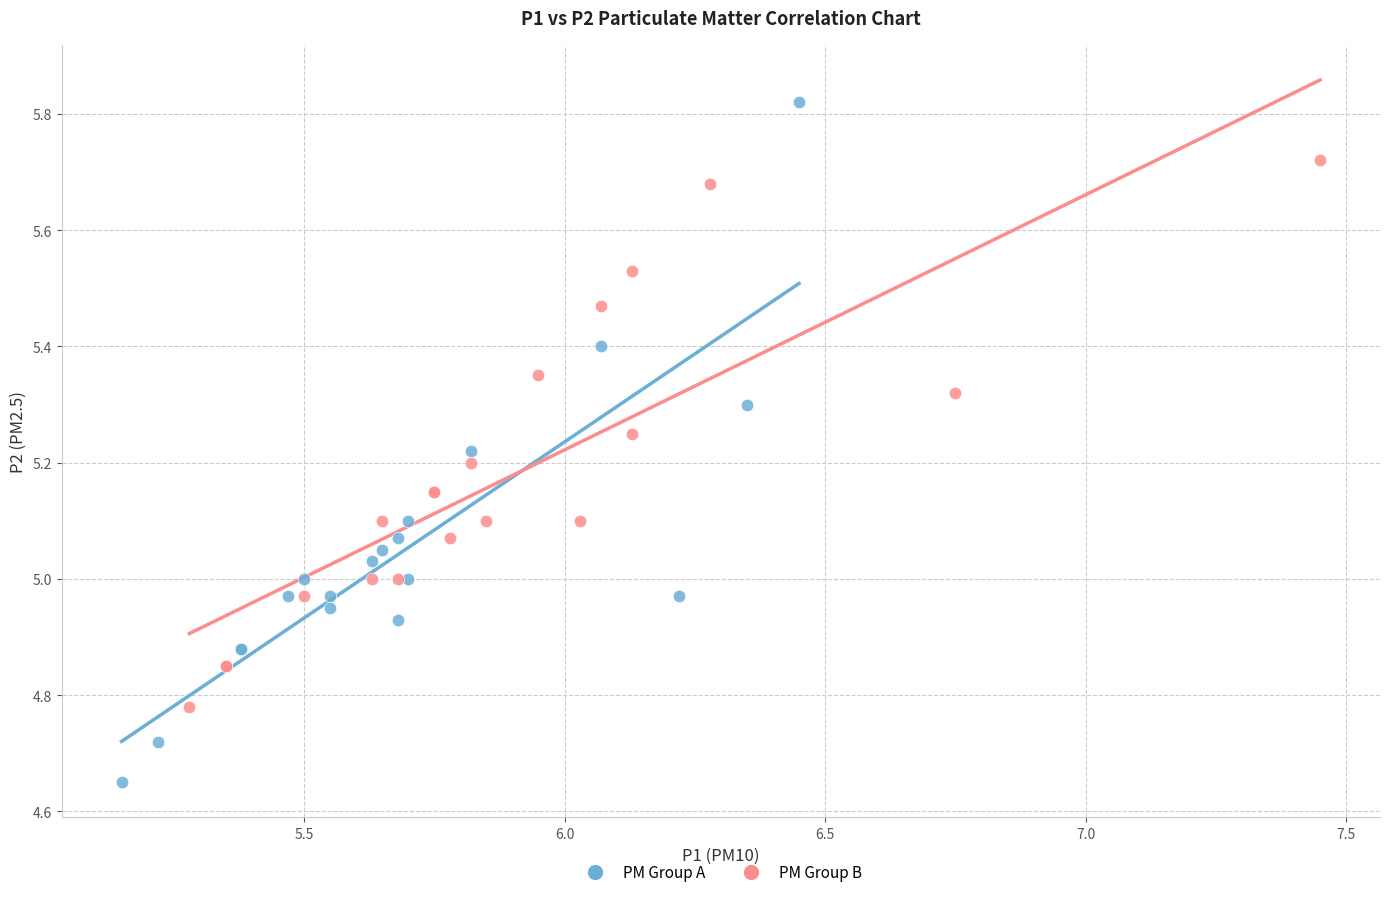

Which series has the largest Y range (max minus min)?

PM Group A